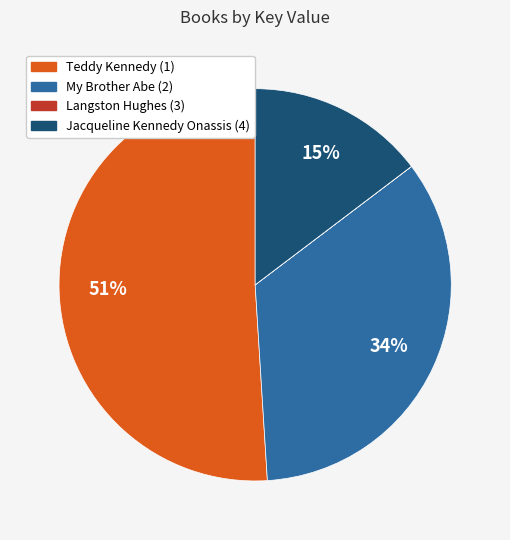

Which category accounts for the majority?

Teddy Kennedy (1)